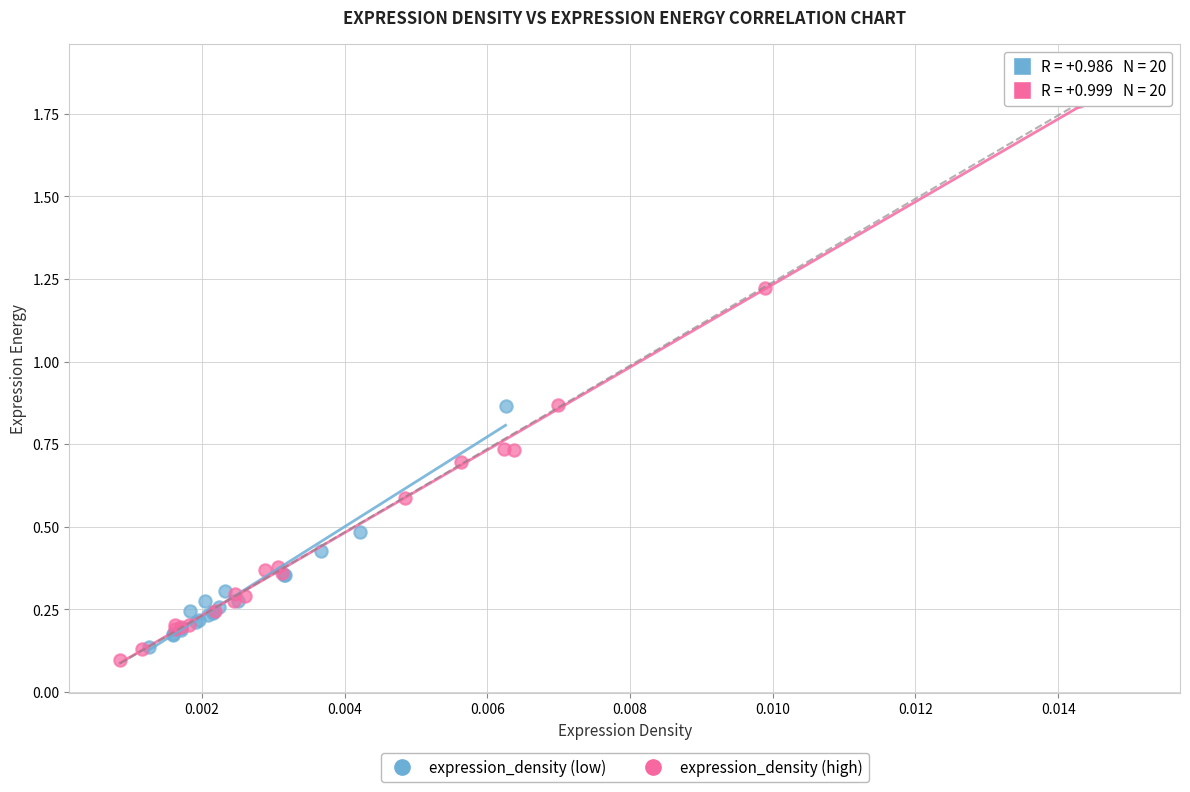

What are all the series names shown in the legend?

expression_density (low), expression_density (high)